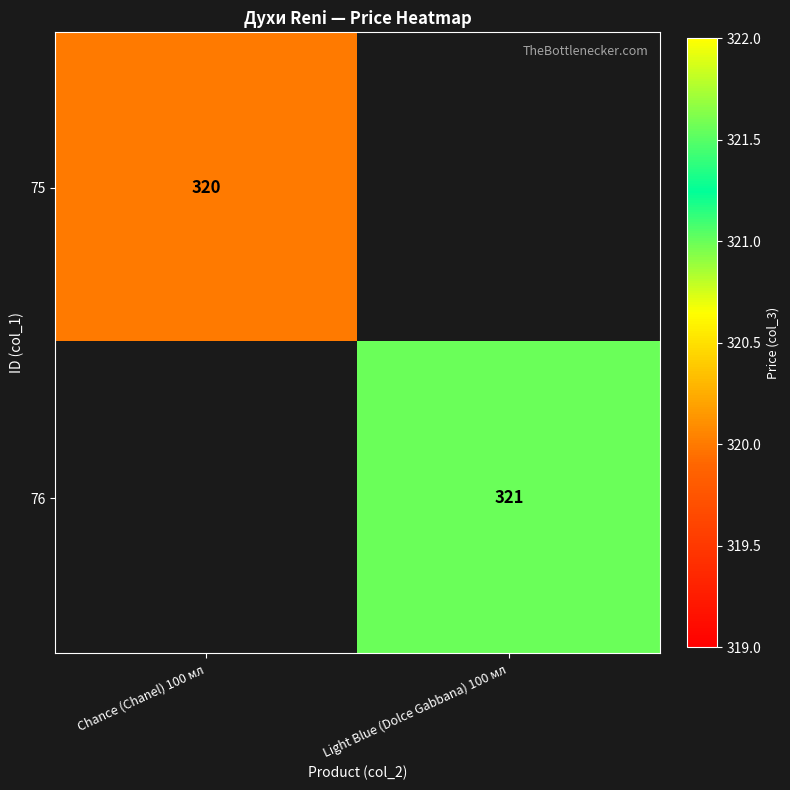

True or false: 76 has a value of 422 at Light Blue (Dolce Gabbana) 100 мл.

False